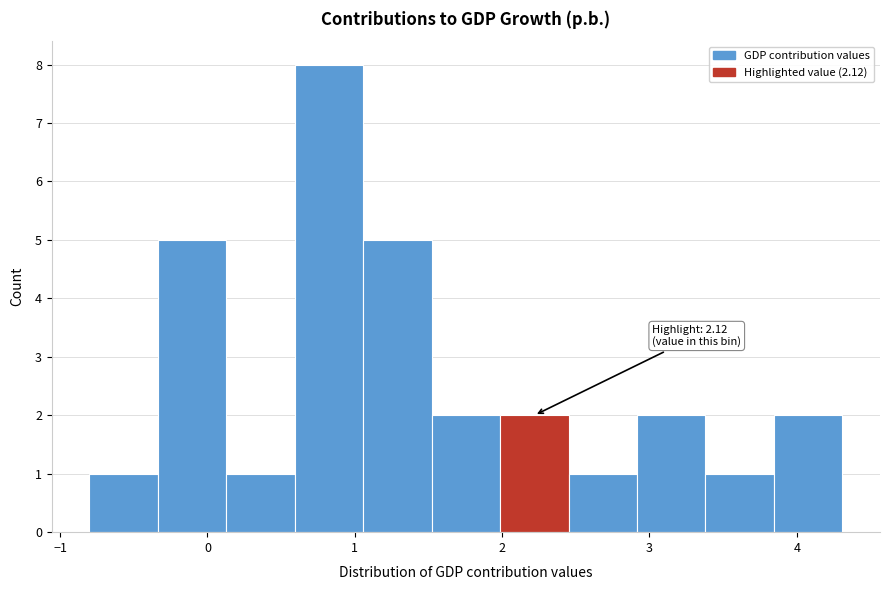

Over which range of the x-axis is the bar tallest?

0.6 to 1.1